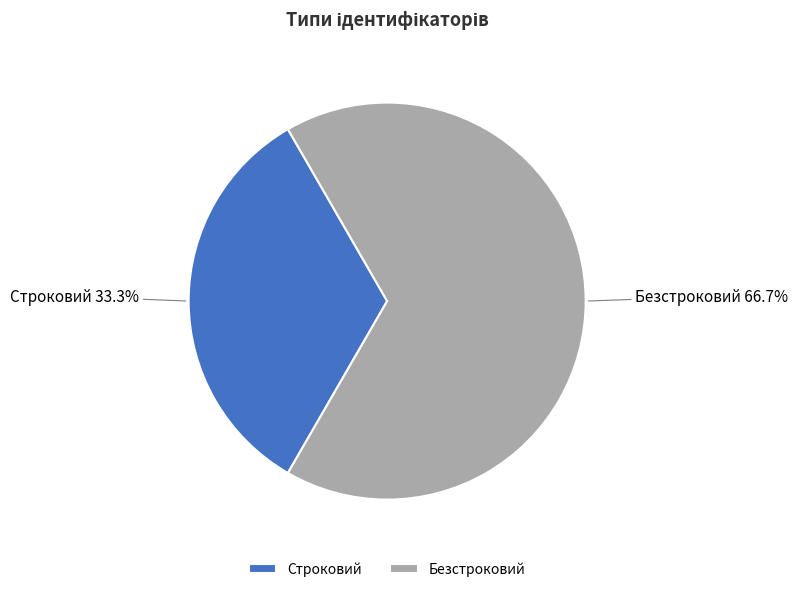

What is the largest slice in the pie chart?

Безстроковий